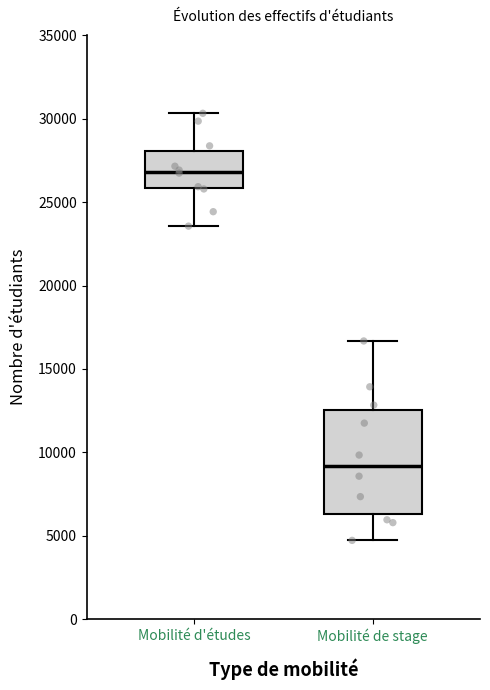

Where is the upper edge of the box for Mobilité de stage on the y-axis? The values are not printed on the chart, so give them approximately, as read against the axis.

12500